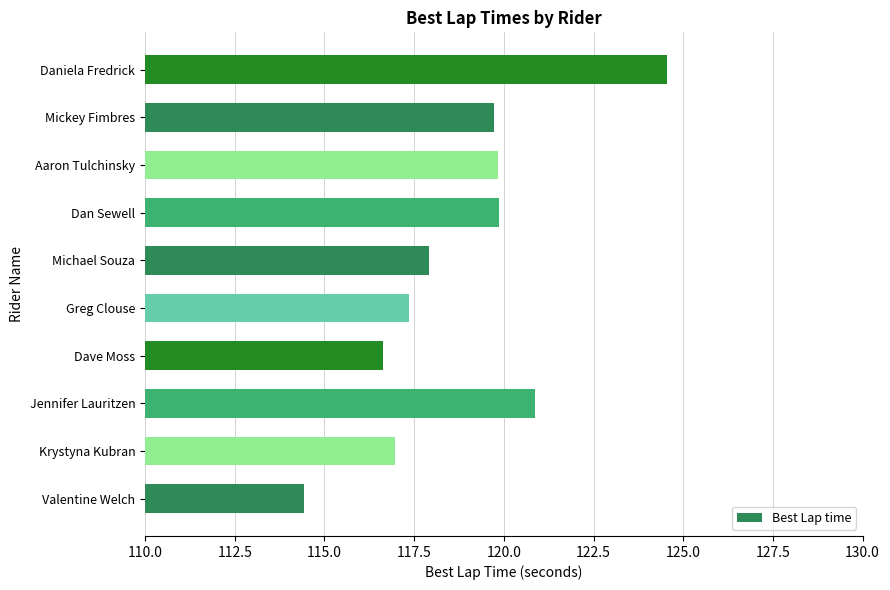

What is the average value?

118.8